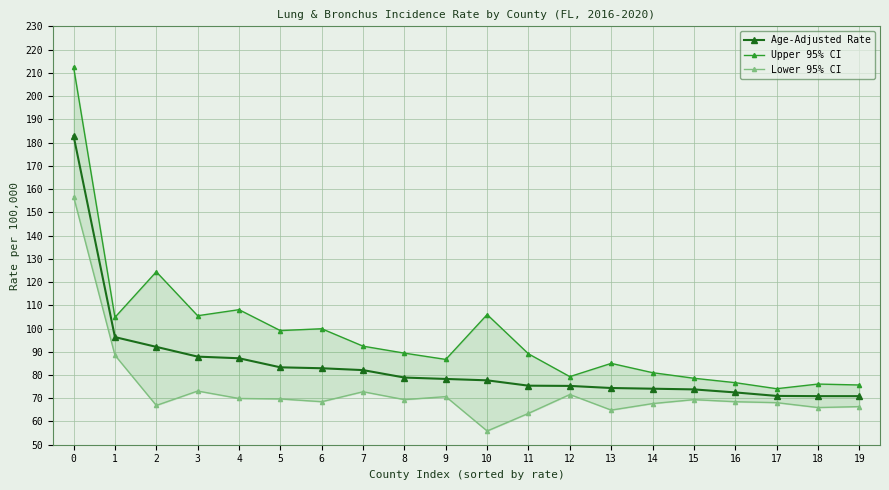

What is the sum of all Lower 95% CI values?

1468.2